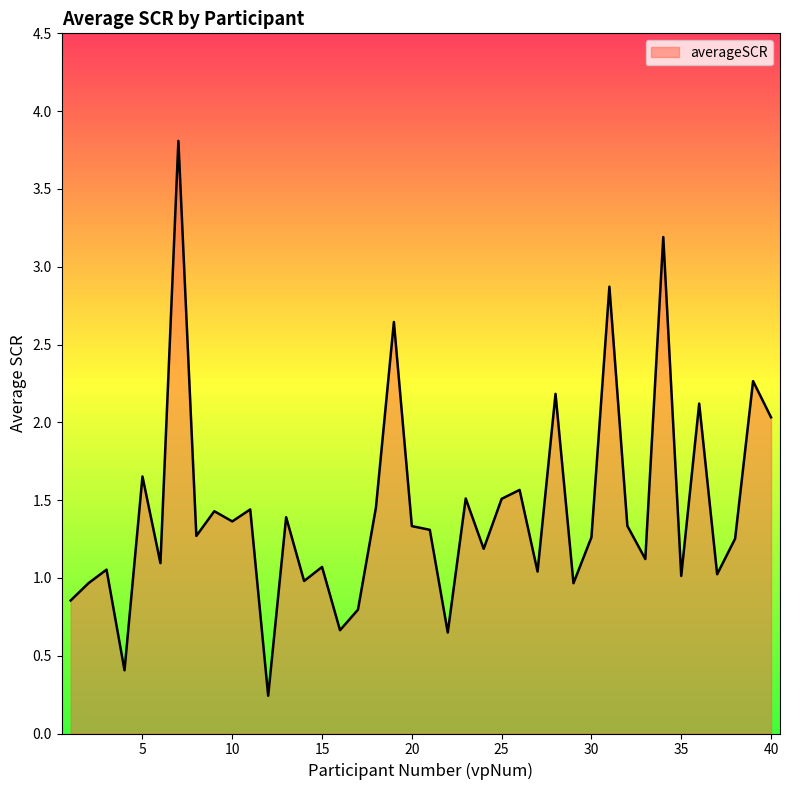

What is the average value?

1.4